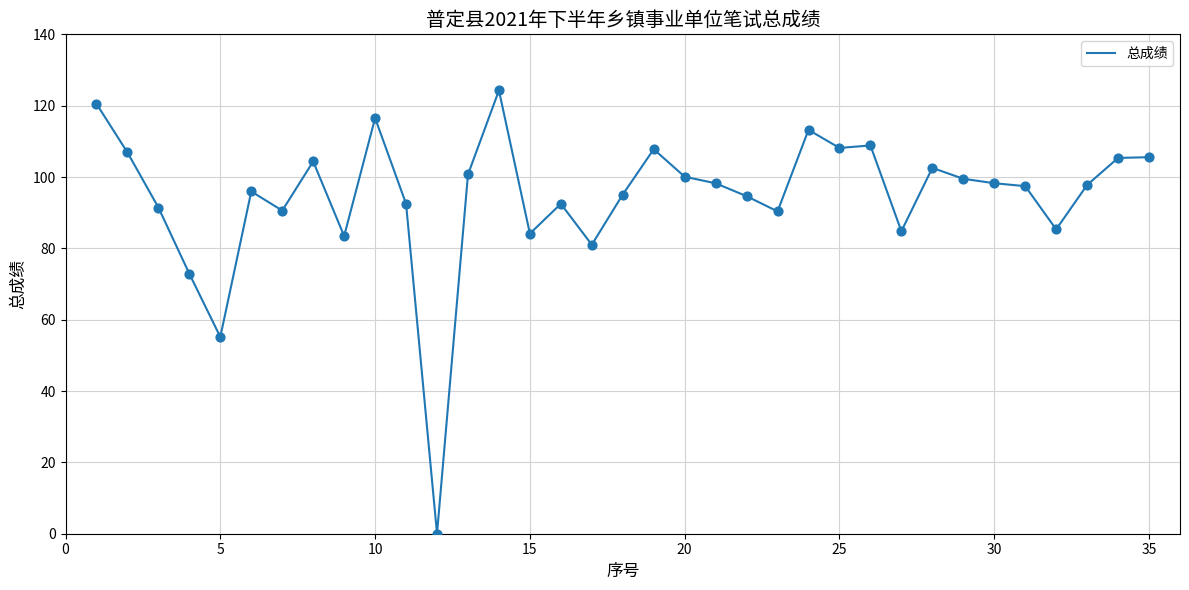

What is the greatest value displayed?

124.3